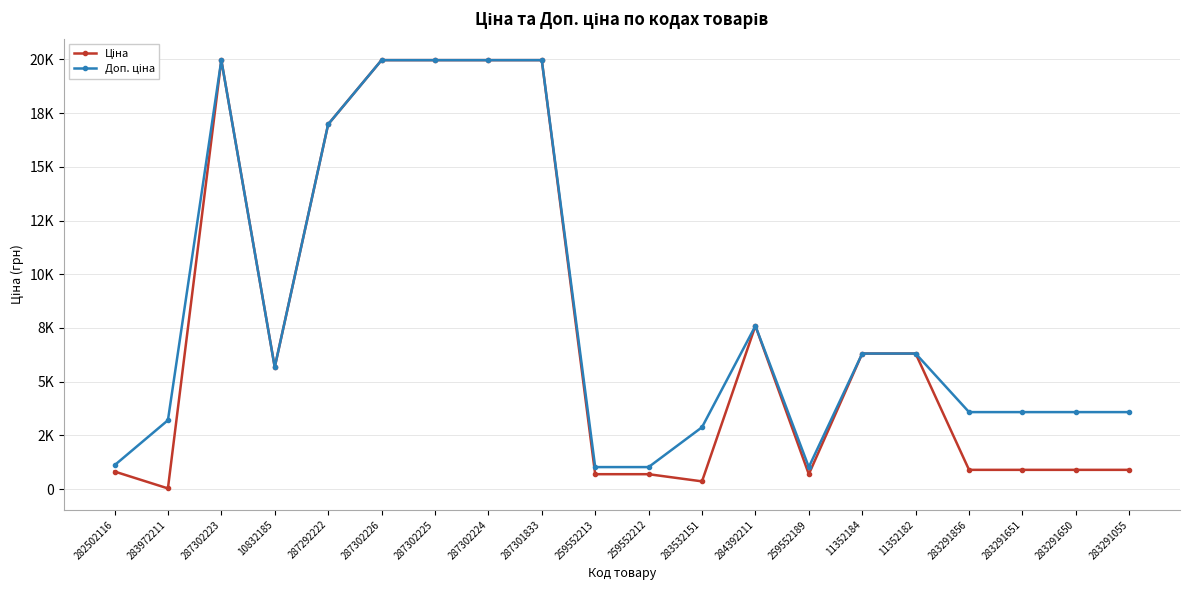

Does the chart have visible grid lines?

Yes